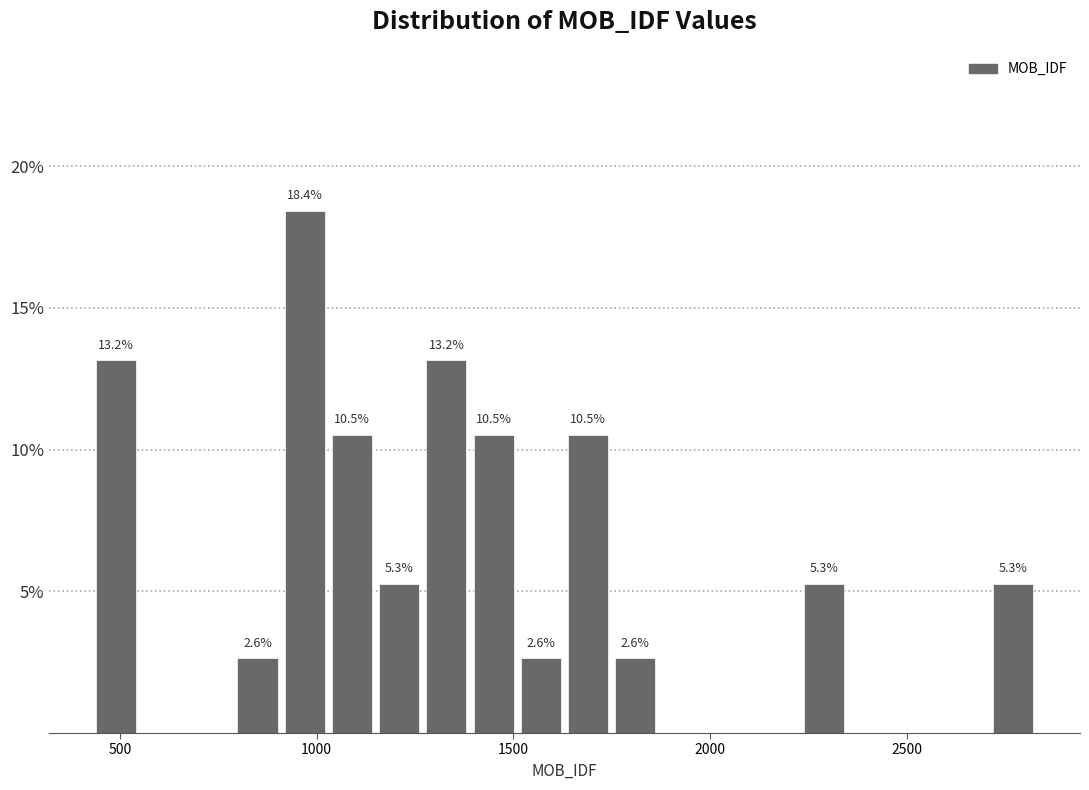

Around what value on the x-axis is the tallest bar? Give the approximate position of its centre, as read against the axis.

950